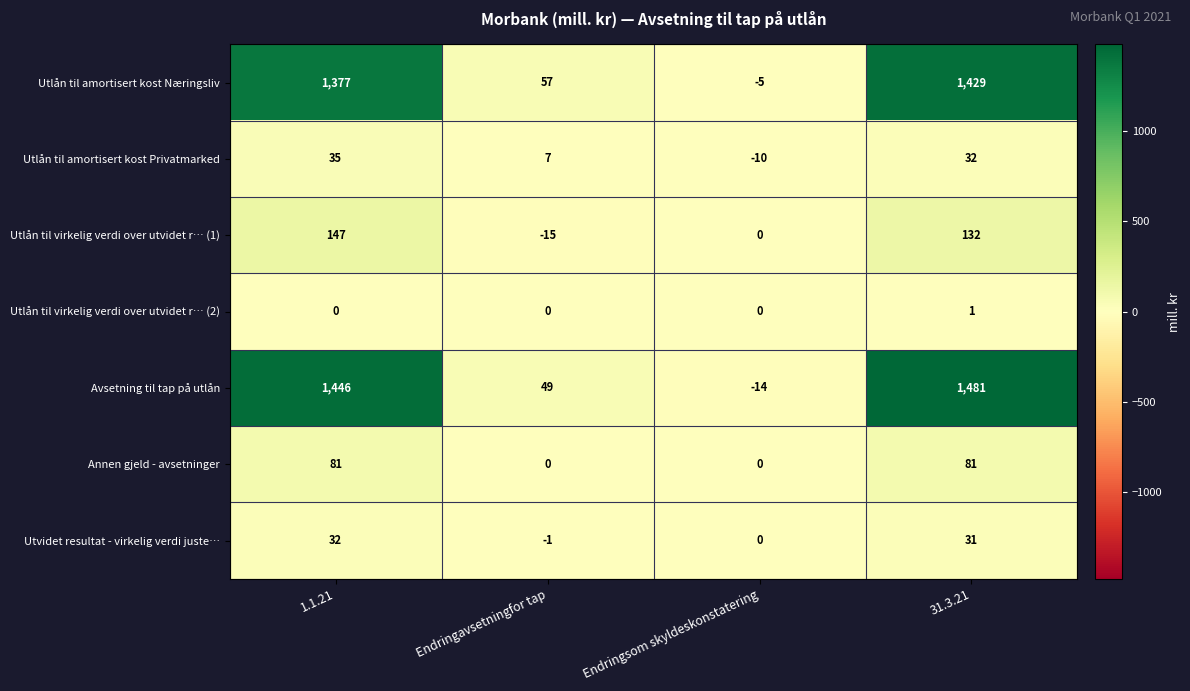

How many data points does each series have?

4